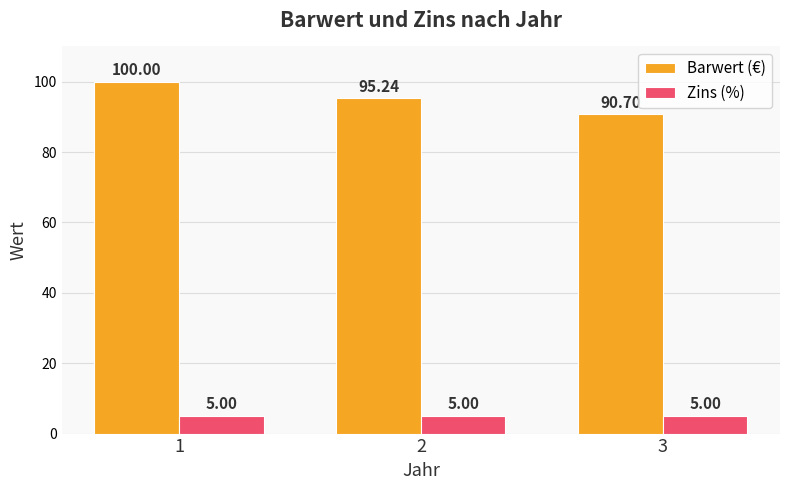

List the labels in order of Barwert (€) value, largest first.

1, 2, 3